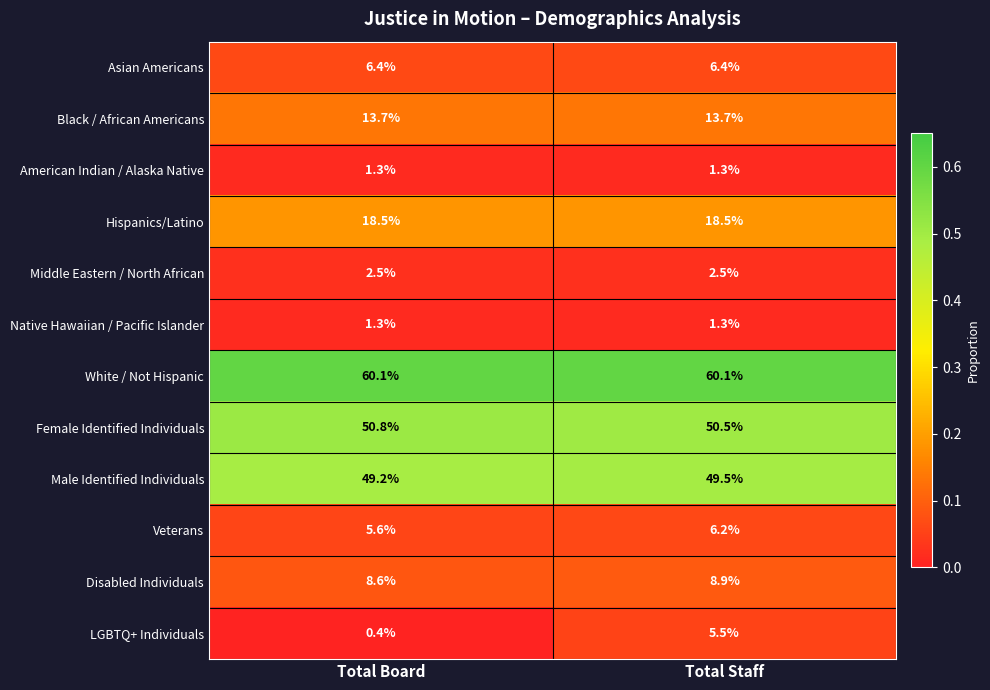

Rank the categories by Disabled Individuals value from highest to lowest.

Total Staff, Total Board